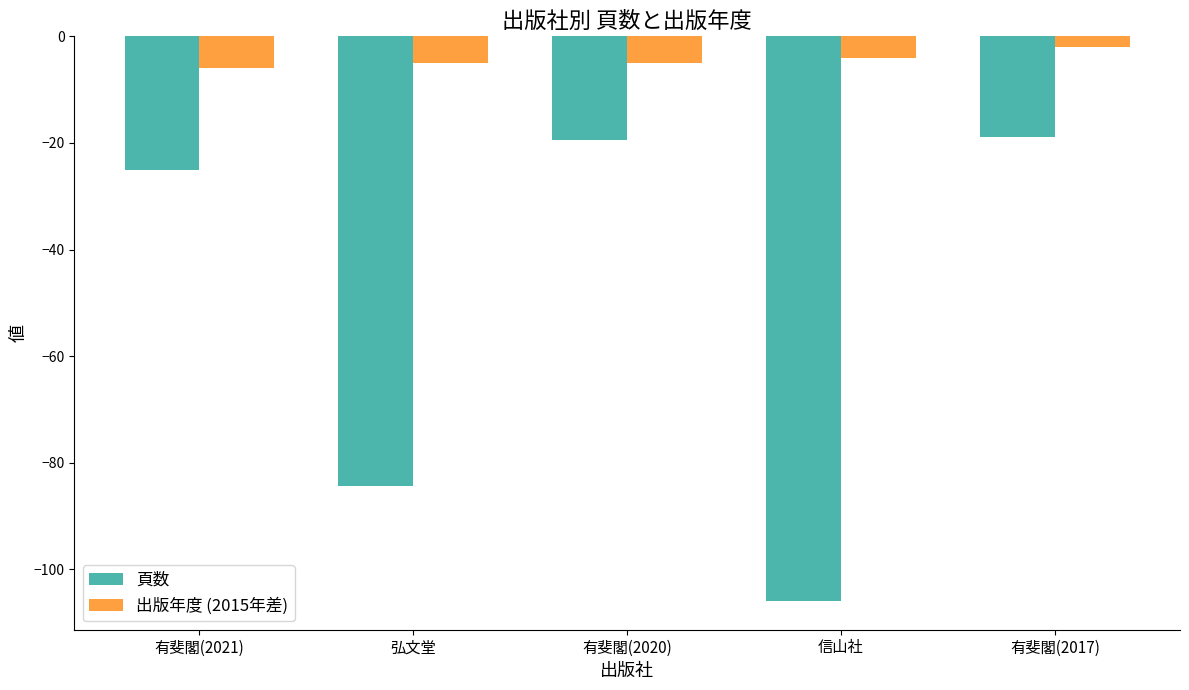

The 出版年度 (2015年差) series shows -5.0 at 有斐閣(2020). True or false?

True